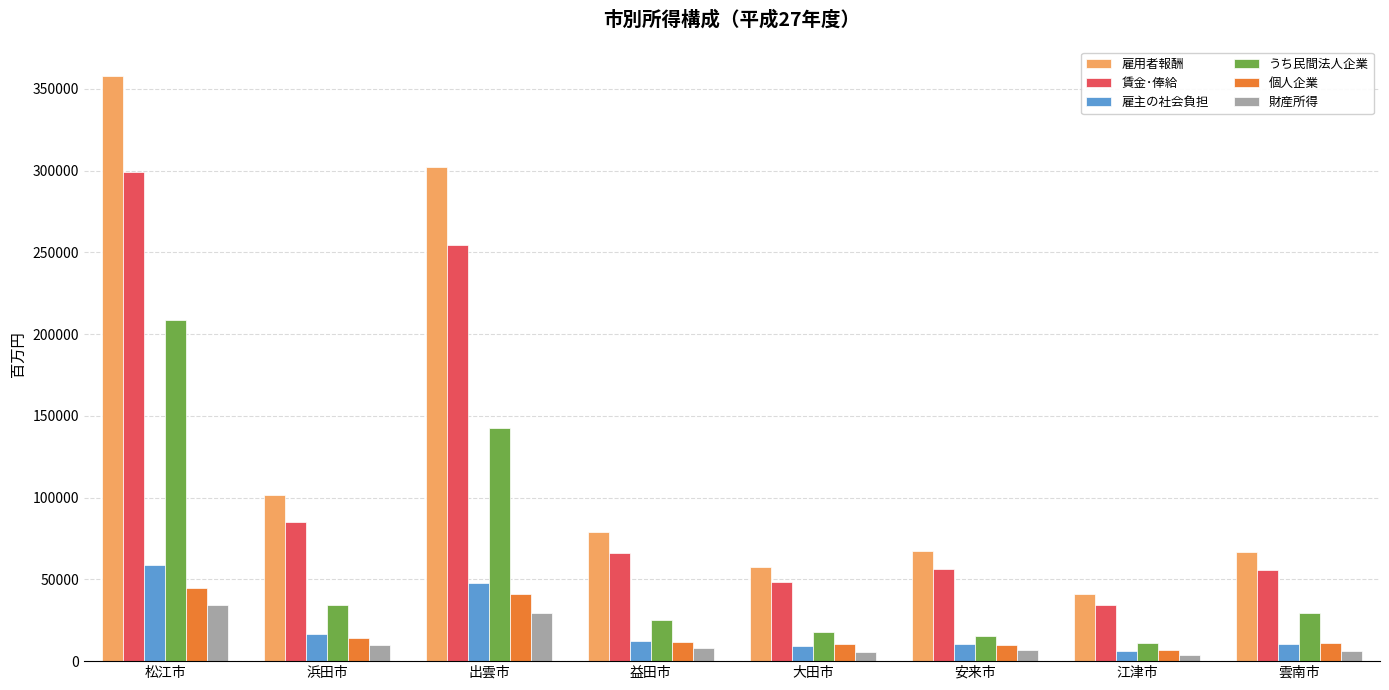

How many groups of bars are there?

8